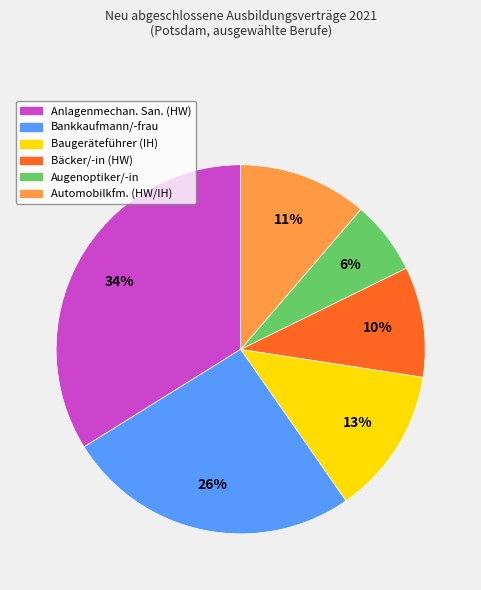

To the nearest percent, what is the average slice percentage?

17%